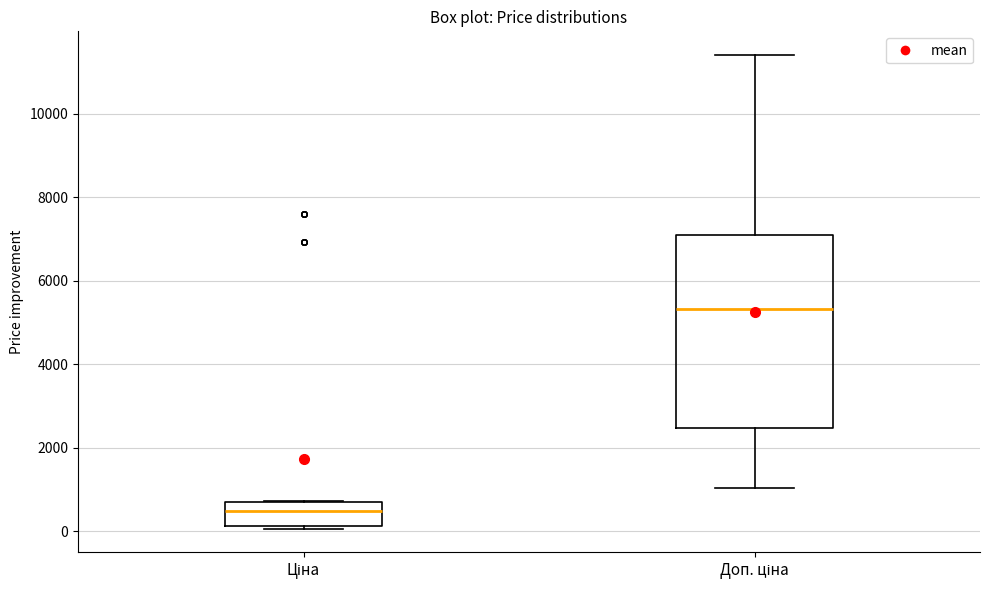

Reading left to right, transcribe this box plot: for each box, give where its median line is, the range the box spans, and where its two whiskers end, as read against the y-axis. The values are not printed on the chart, so give them approximately, as read against the axis.

Ціна: median 400, box 200 to 600, whiskers 0 to 800
Доп. ціна: median 5400, box 2400 to 7000, whiskers 1000 to 11400